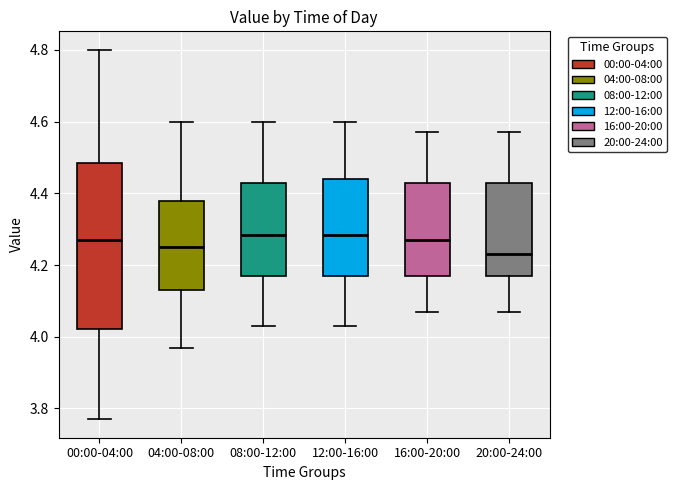

Reading left to right, transcribe this box plot: for each box, give where its median line is, the range the box spans, and where its two whiskers end, as read against the y-axis. The values are not printed on the chart, so give them approximately, as read against the axis.

00:00-04:00: median 4.28, box 4.02 to 4.48, whiskers 3.78 to 4.80
04:00-08:00: median 4.26, box 4.14 to 4.38, whiskers 3.98 to 4.60
08:00-12:00: median 4.28, box 4.18 to 4.44, whiskers 4.04 to 4.60
12:00-16:00: median 4.28, box 4.18 to 4.44, whiskers 4.04 to 4.60
16:00-20:00: median 4.28, box 4.18 to 4.44, whiskers 4.08 to 4.58
20:00-24:00: median 4.24, box 4.18 to 4.44, whiskers 4.08 to 4.58